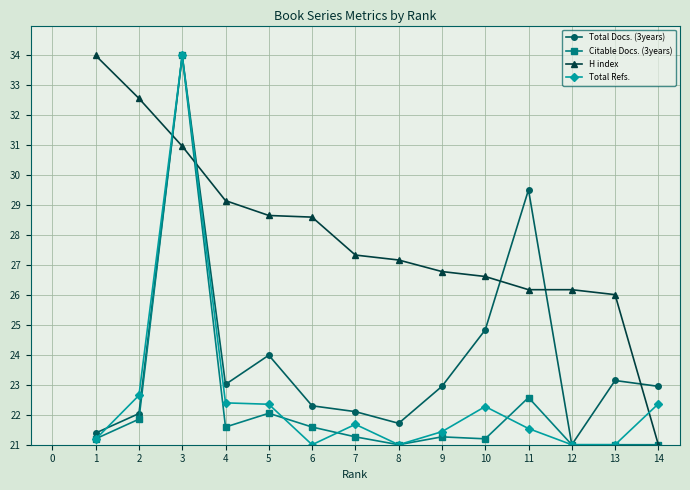

The Total Docs. (3years) series shows 34.2 at 13. True or false?

False